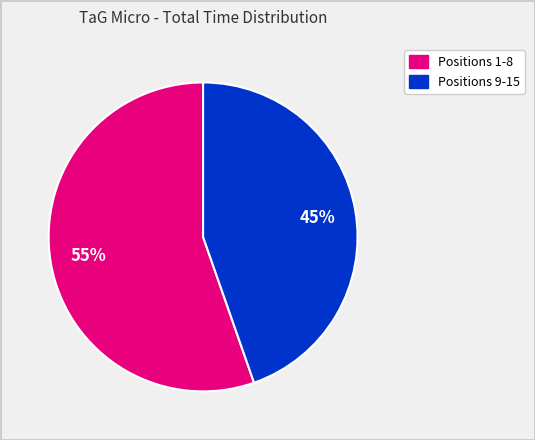

Is there any slice that represents more than half of the pie?

Yes